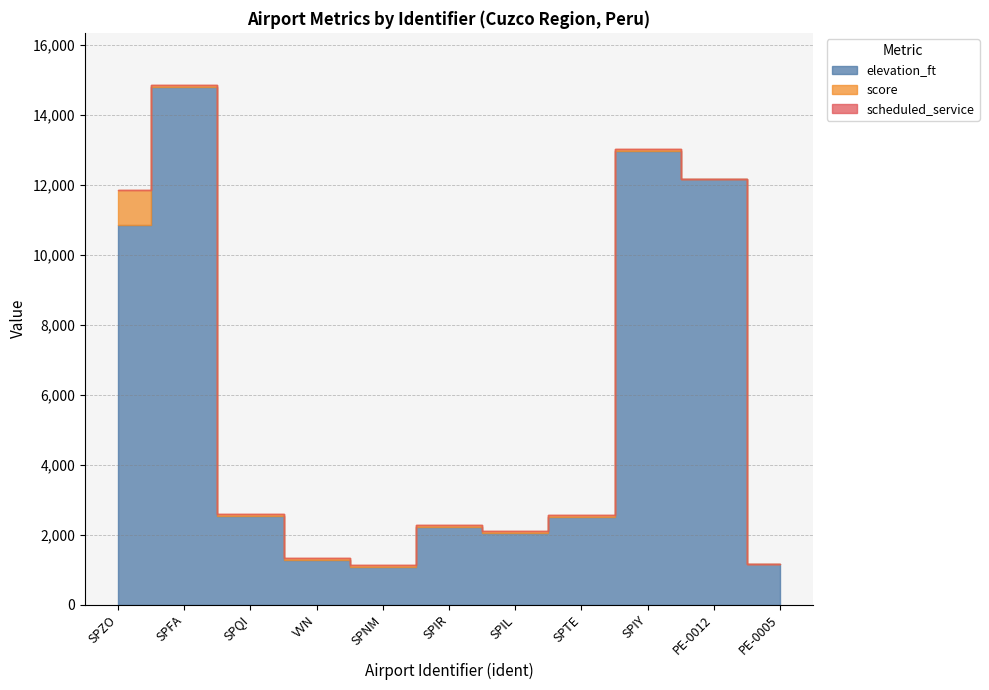

Is it true that elevation_ft equals 2218 at VVN?

False